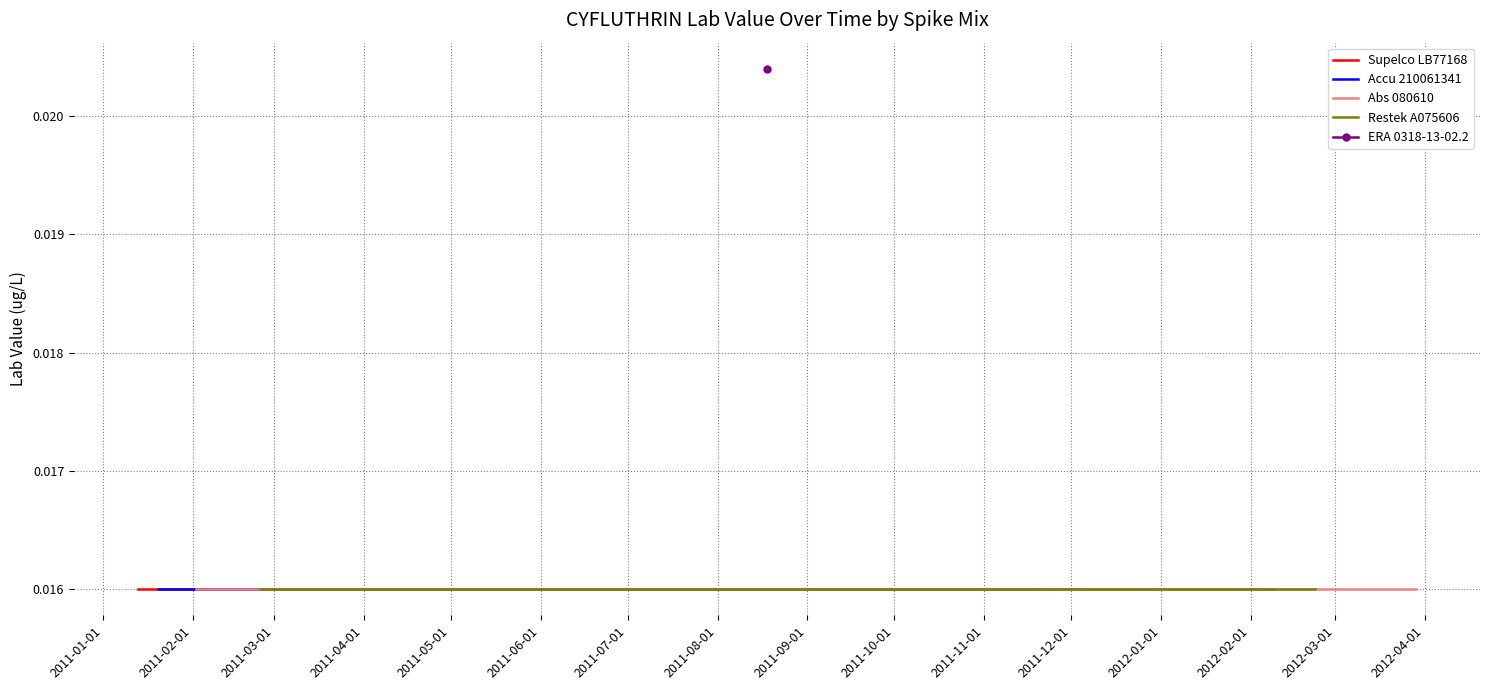

How many lines are shown in the chart?

5